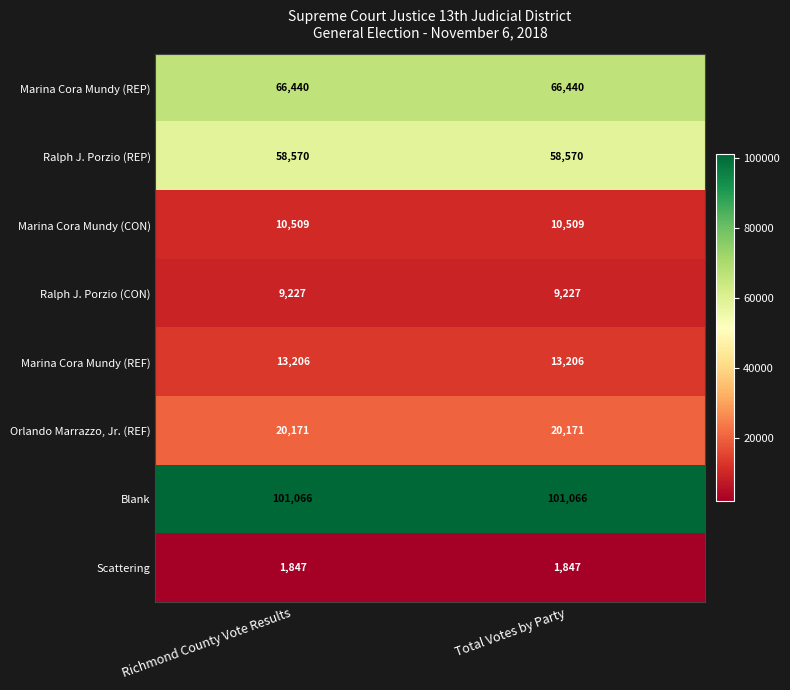

Reading left to right, what are all the values shown in this chart?

Marina Cora Mundy (REP): 66440	66440
Ralph J. Porzio (REP): 58570	58570
Marina Cora Mundy (CON): 10509	10509
Ralph J. Porzio (CON): 9227	9227
Marina Cora Mundy (REF): 13206	13206
Orlando Marrazzo, Jr. (REF): 20171	20171
Blank: 101066	101066
Scattering: 1847	1847